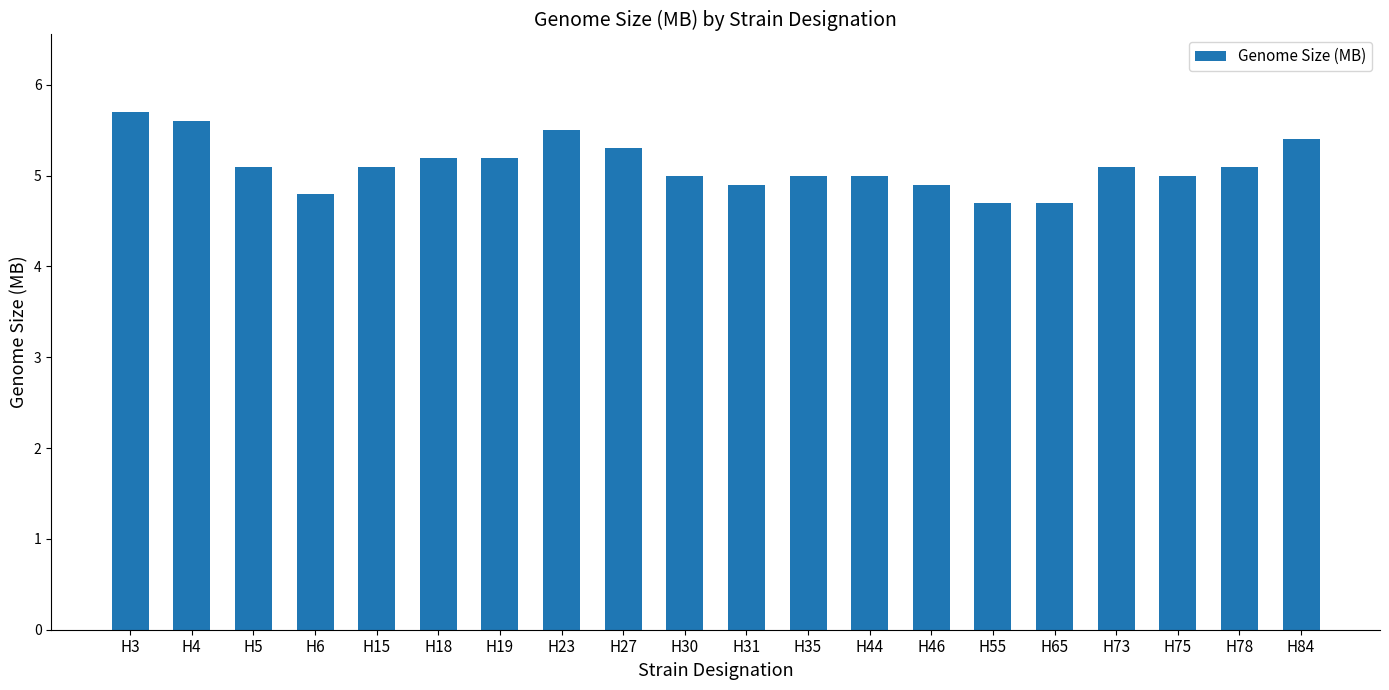

Reading left to right, extract all data points from this chart.

H3=5.7	H4=5.6	H5=5.1	H6=4.8	H15=5.1	H18=5.2	H19=5.2	H23=5.5	H27=5.3	H30=5.0	H31=4.9	H35=5.0	H44=5.0	H46=4.9	H55=4.7	H65=4.7	H73=5.1	H75=5.0	H78=5.1	H84=5.4